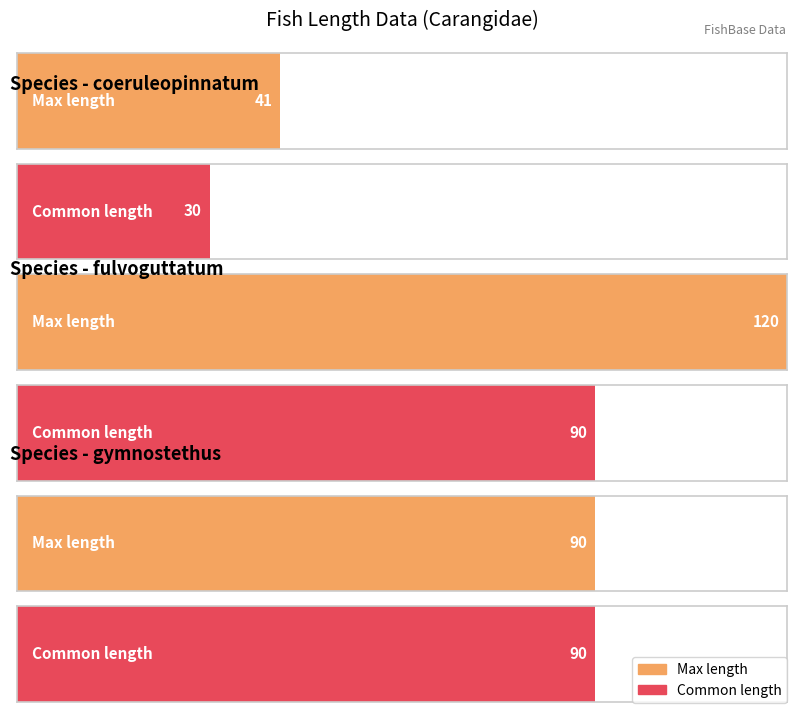

What is the value of the Max length bar at the 3rd from the left?

90